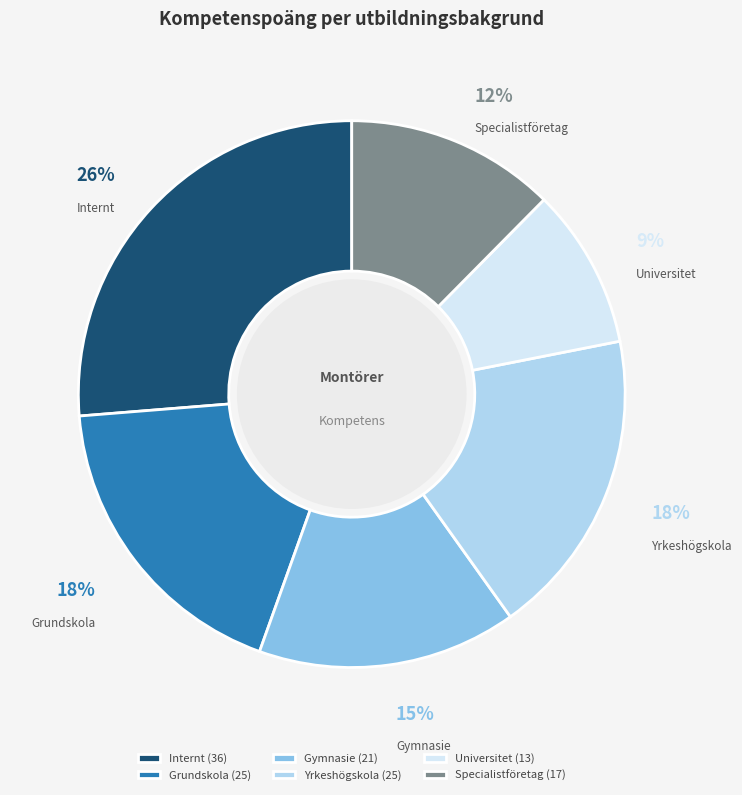

Which category has the smallest portion of the pie?

Universitet